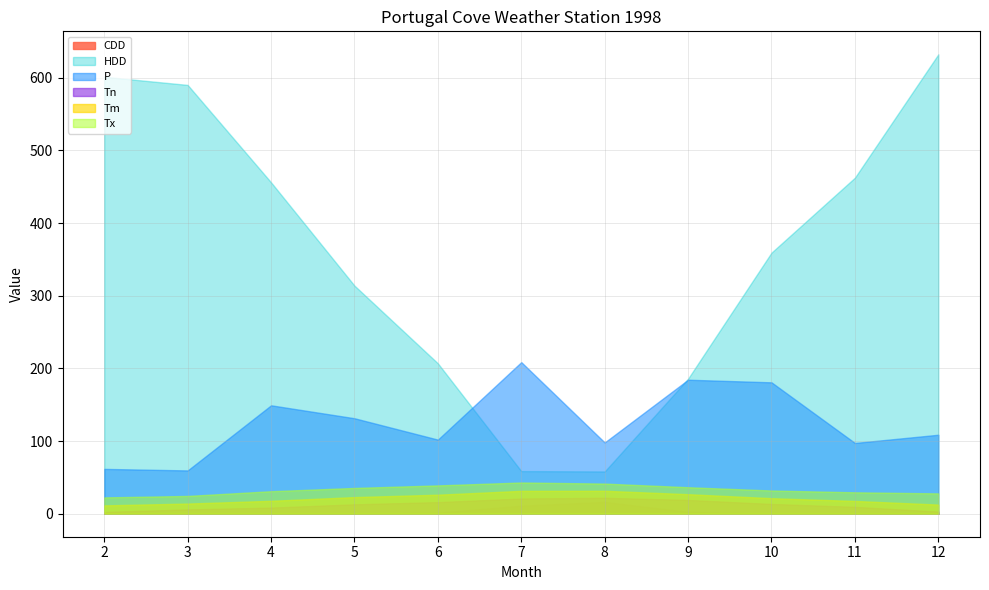

True or false: HDD and Tm cross at least once.

False